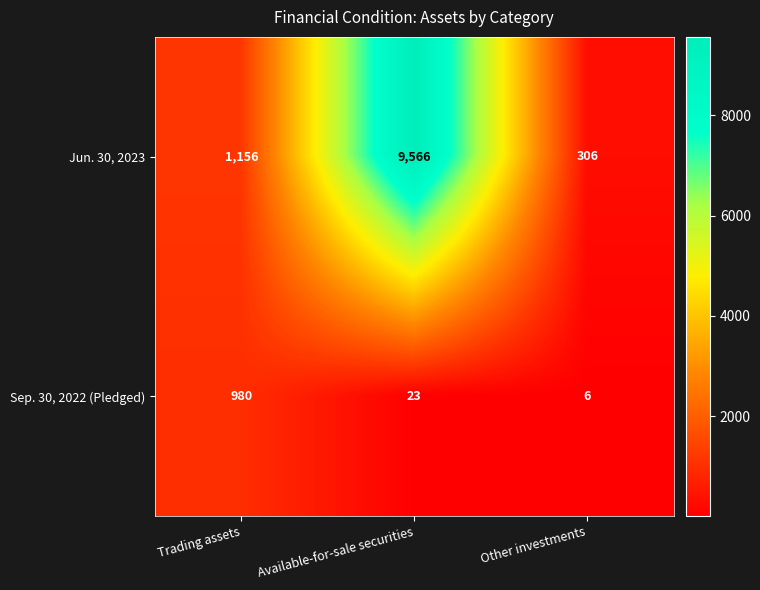

Between Trading assets and Available-for-sale securities, which series saw the biggest shift?

Jun. 30, 2023